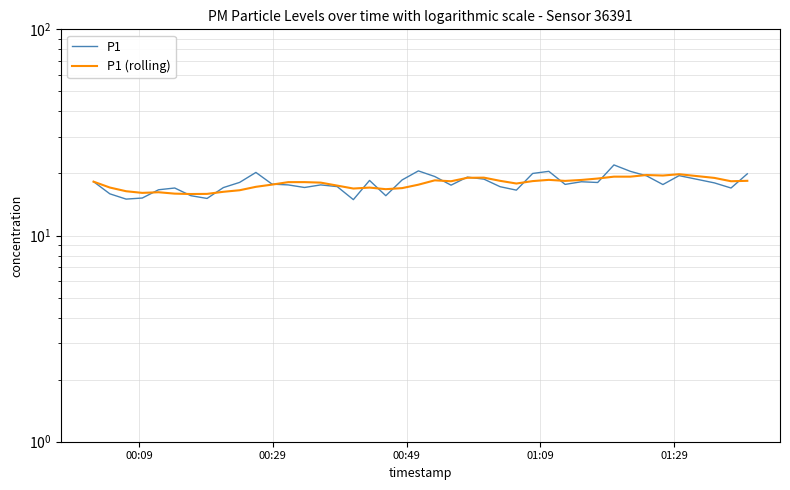

The value of P1 (rolling) at 5 is 5.4. True or false?

False